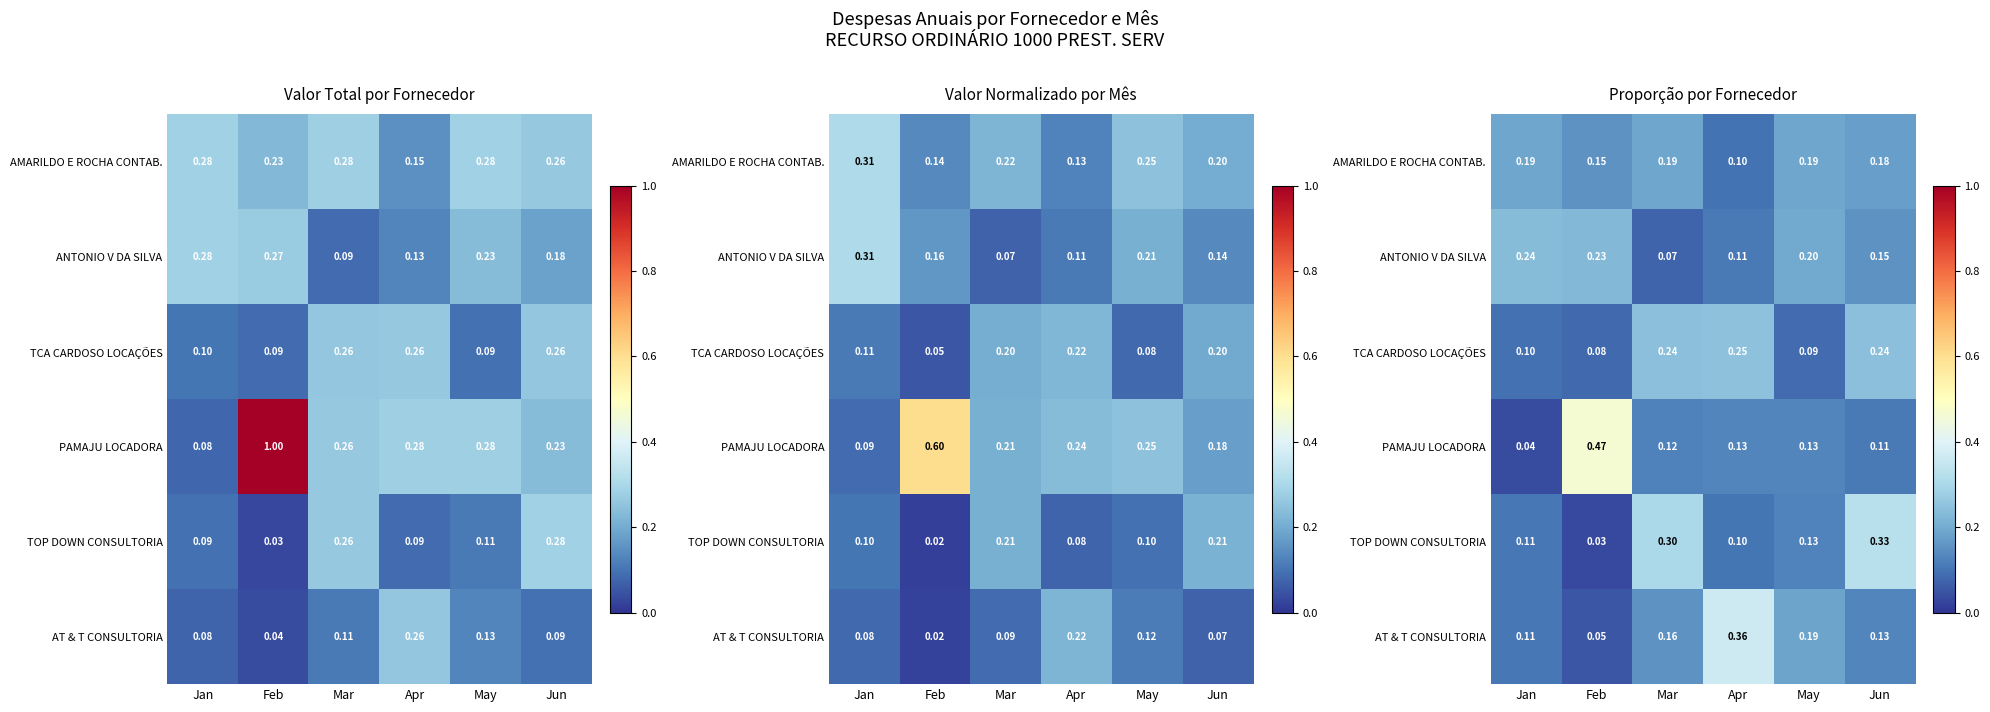

Read the ANTONIO V DA SILVA value at Jun.

0.2